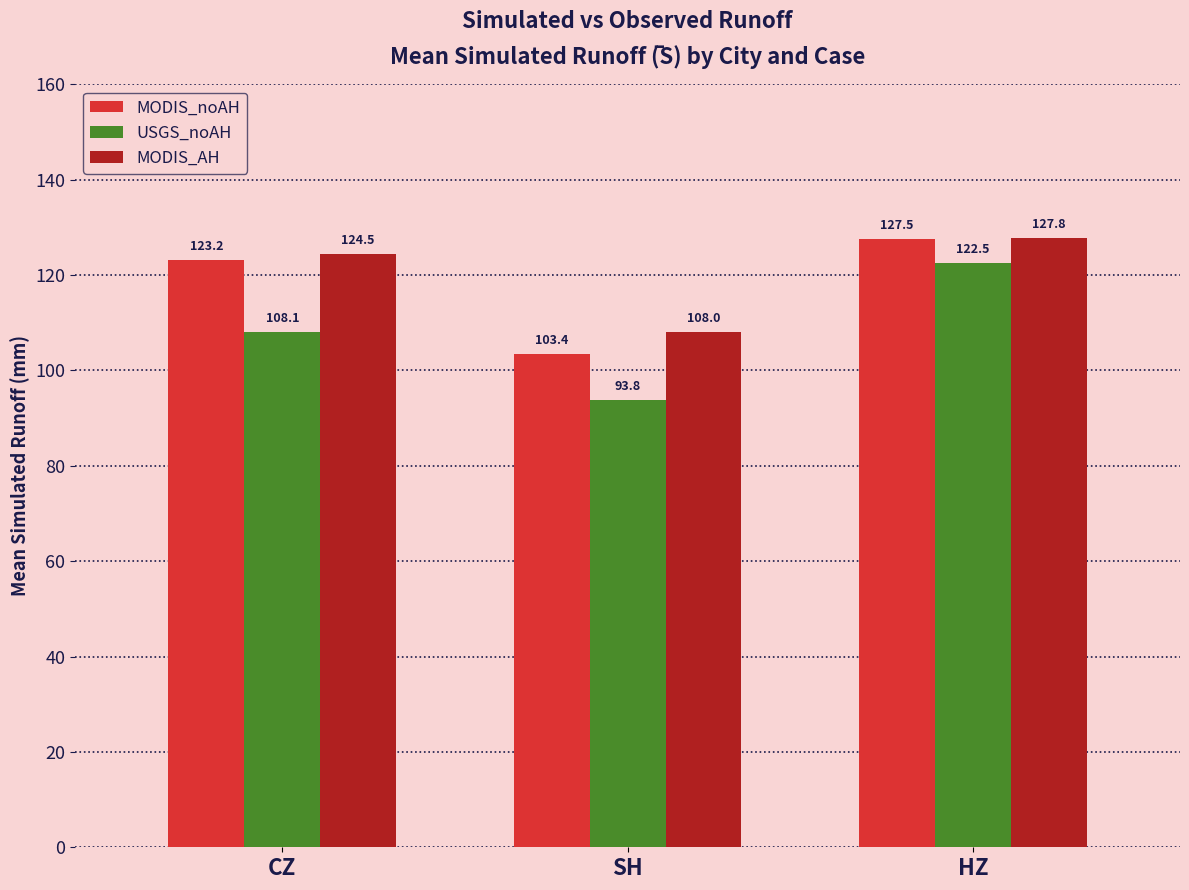

Is it true that MODIS_AH equals 195.6 at CZ?

False